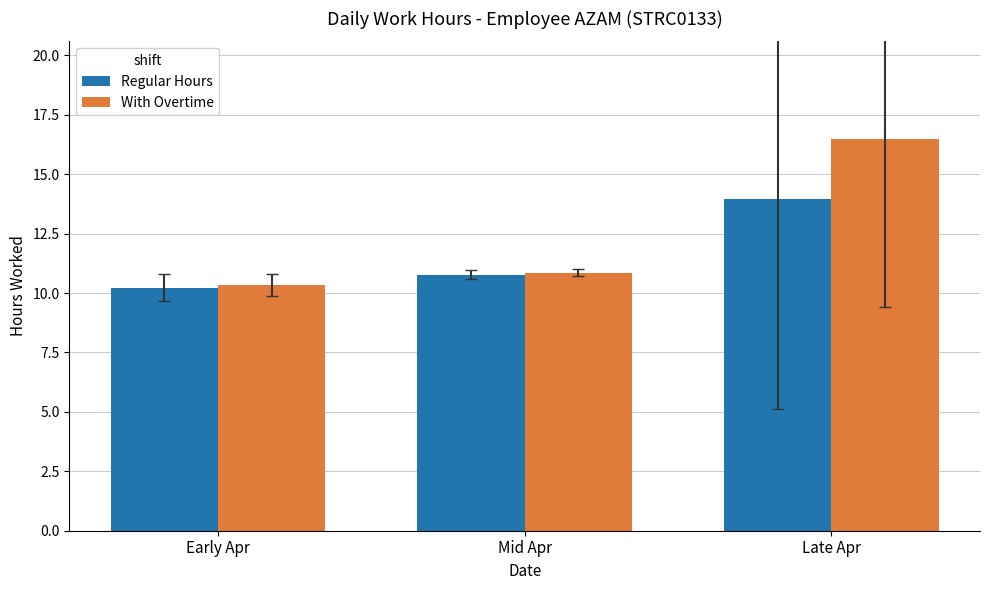

What is the difference between the highest and lowest values at Mid Apr?

0.1